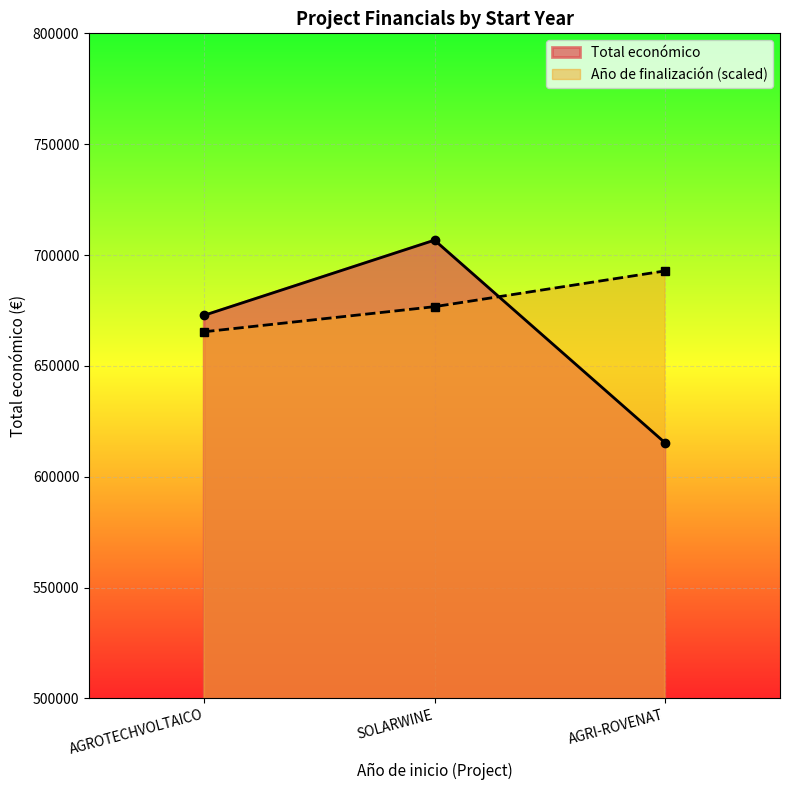

Rank the series by their maximum value, from lowest to highest.

Año de finalización (scaled), Total económico